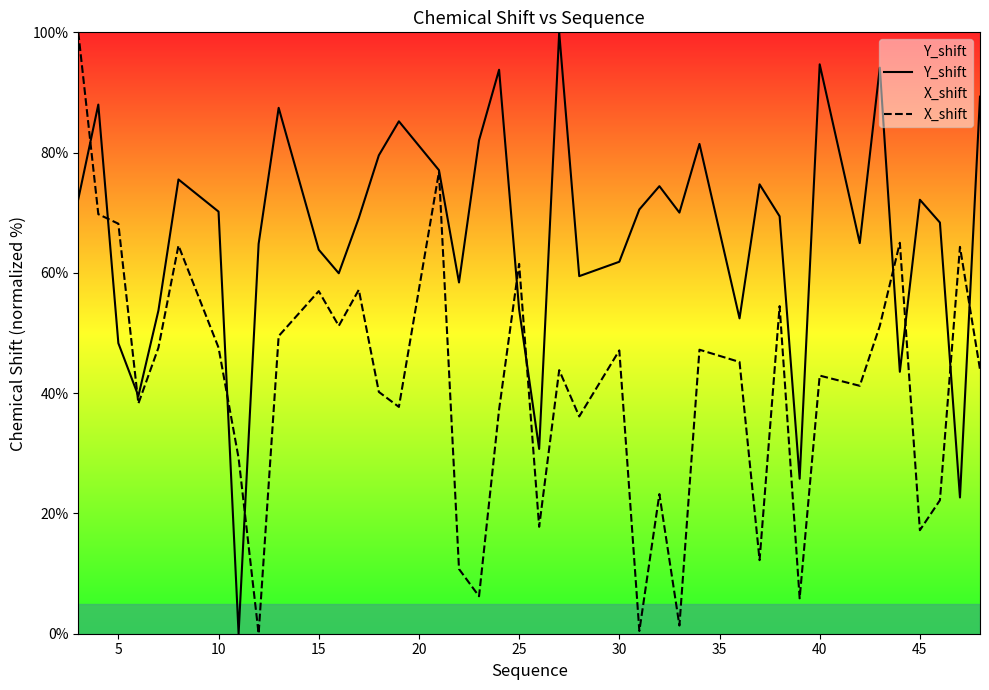

The value of X_shift at 15 is 99.8. True or false?

False